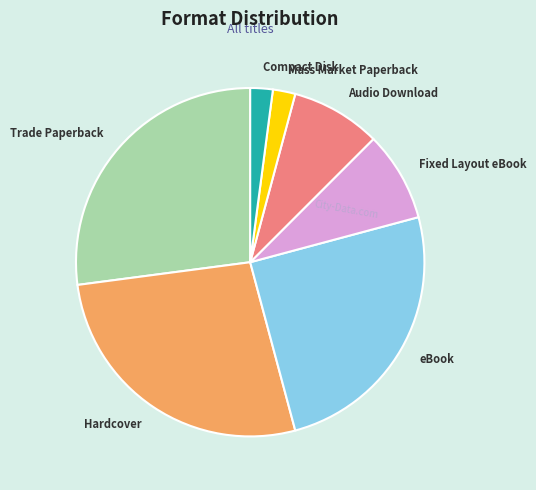

What is the ratio of the value at Trade Paperback to the value at Audio Download?

3.2